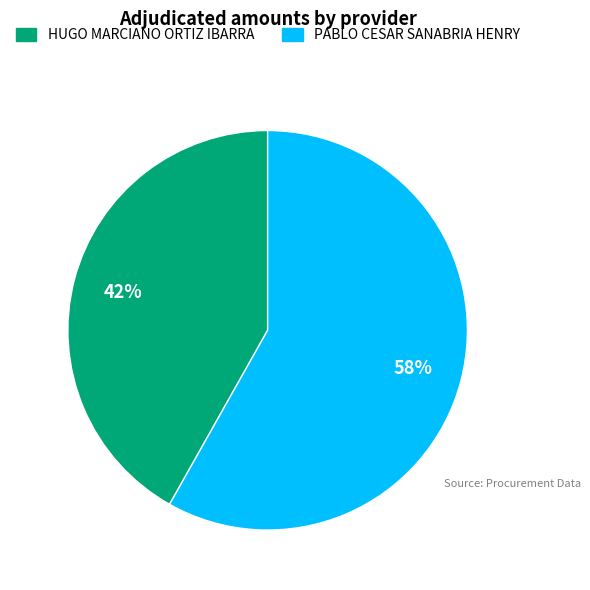

Is the sum of HUGO MARCIANO ORTIZ IBARRA and PABLO CESAR SANABRIA HENRY greater than half?

Yes